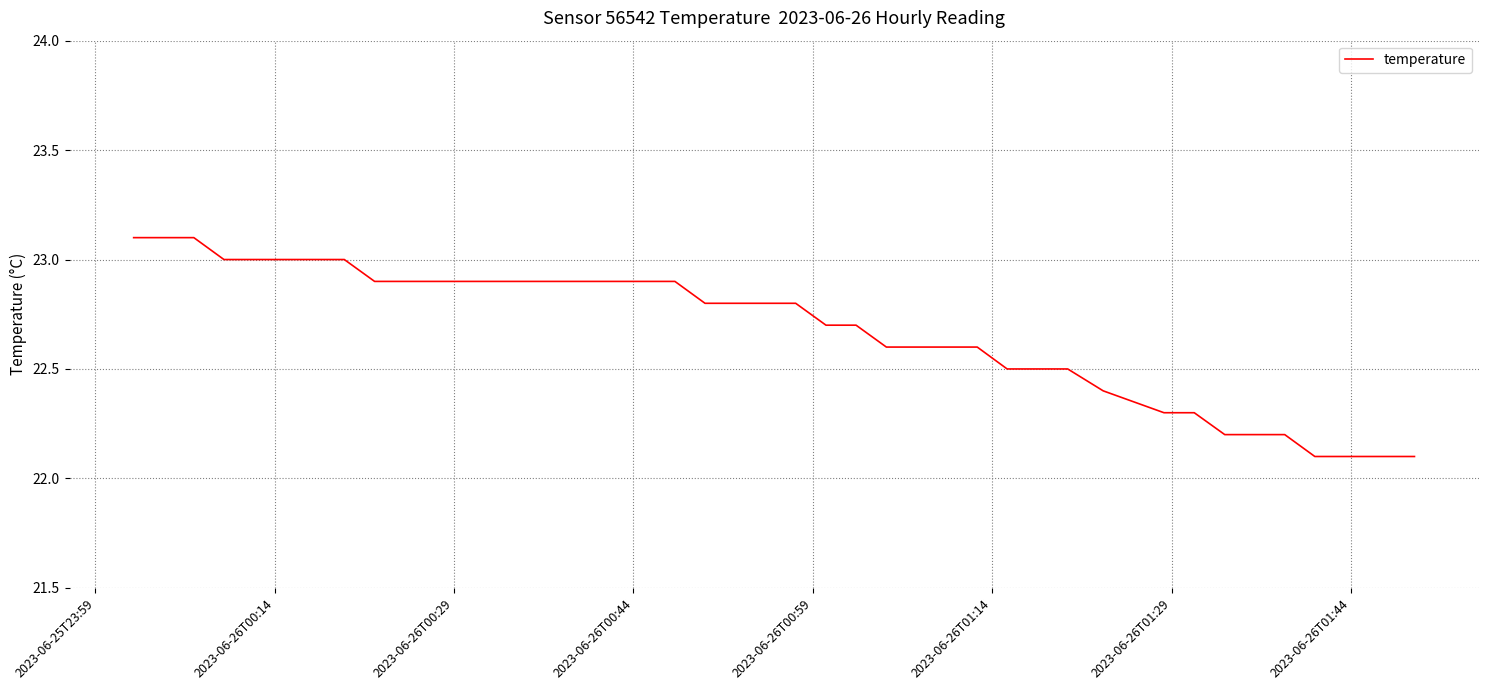

What is the maximum value shown in the chart?

23.1